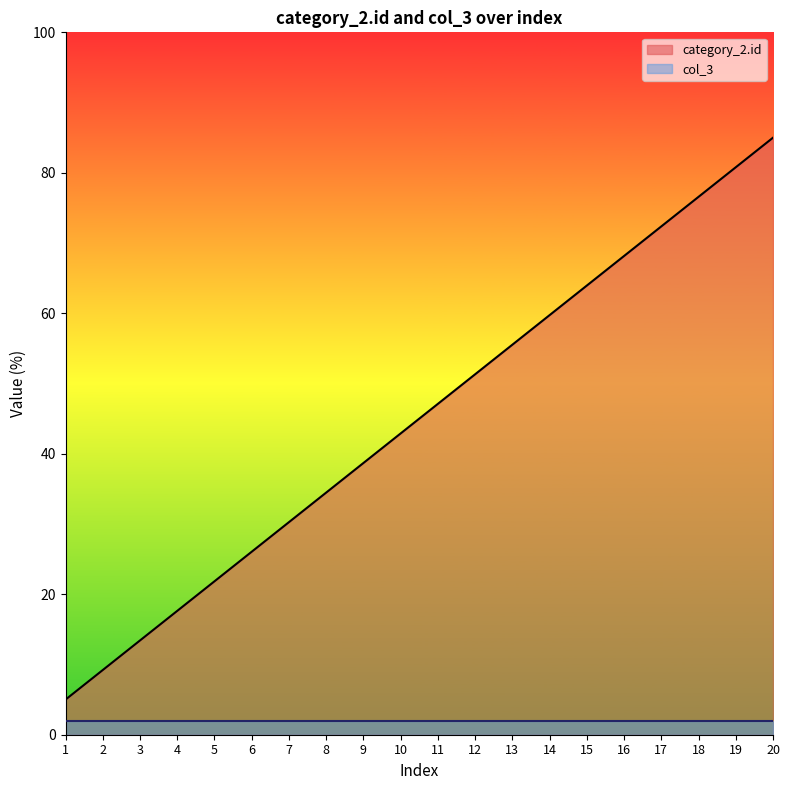

What is the sum of all values?

900.0